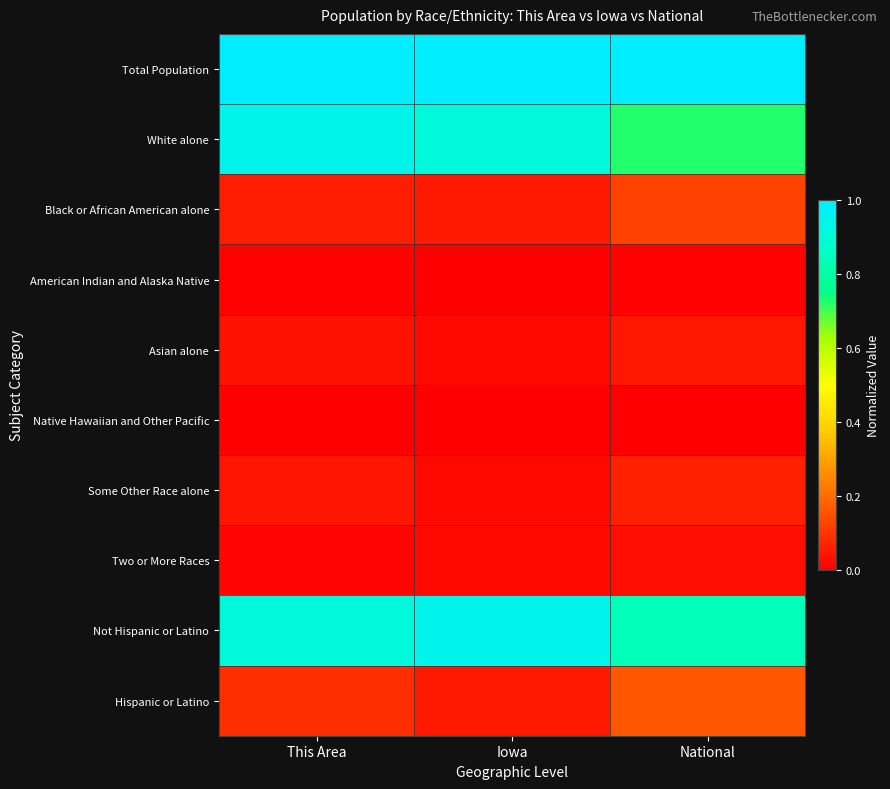

Reading left to right, list all the values displayed in this chart.

Total Population: This Area=1.0	Iowa=1.0	National=1.0
White alone: This Area=0.9	Iowa=0.9	National=0.7
Black or African American alone: This Area=0.1	Iowa=0.0	National=0.1
American Indian and Alaska Native: This Area=0.0	Iowa=0.0	National=0.0
Asian alone: This Area=0.0	Iowa=0.0	National=0.0
Native Hawaiian and Other Pacific: This Area=0.0	Iowa=0.0	National=0.0
Some Other Race alone: This Area=0.0	Iowa=0.0	National=0.1
Two or More Races: This Area=0.0	Iowa=0.0	National=0.0
Not Hispanic or Latino: This Area=0.9	Iowa=1.0	National=0.8
Hispanic or Latino: This Area=0.1	Iowa=0.0	National=0.2